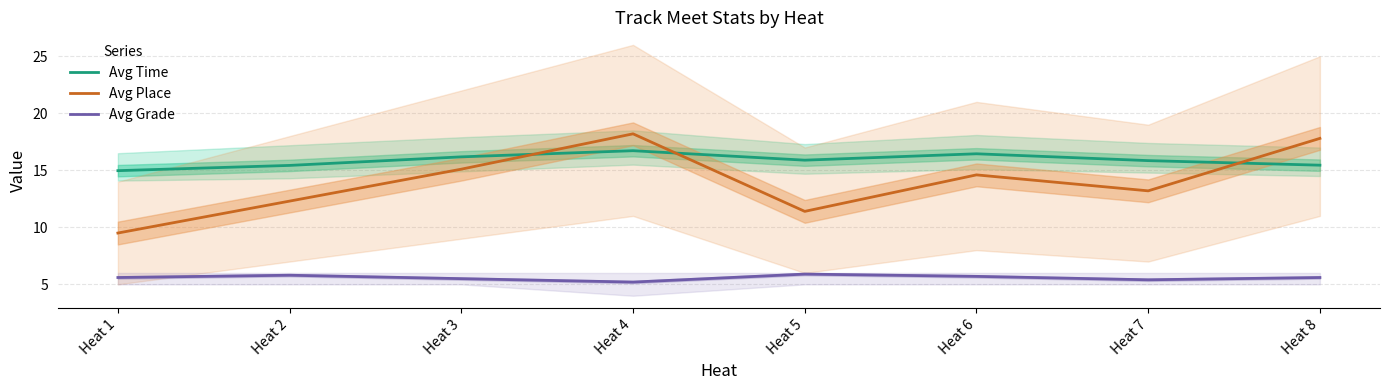

At which label does Avg Time first exceed 15?

Heat 2